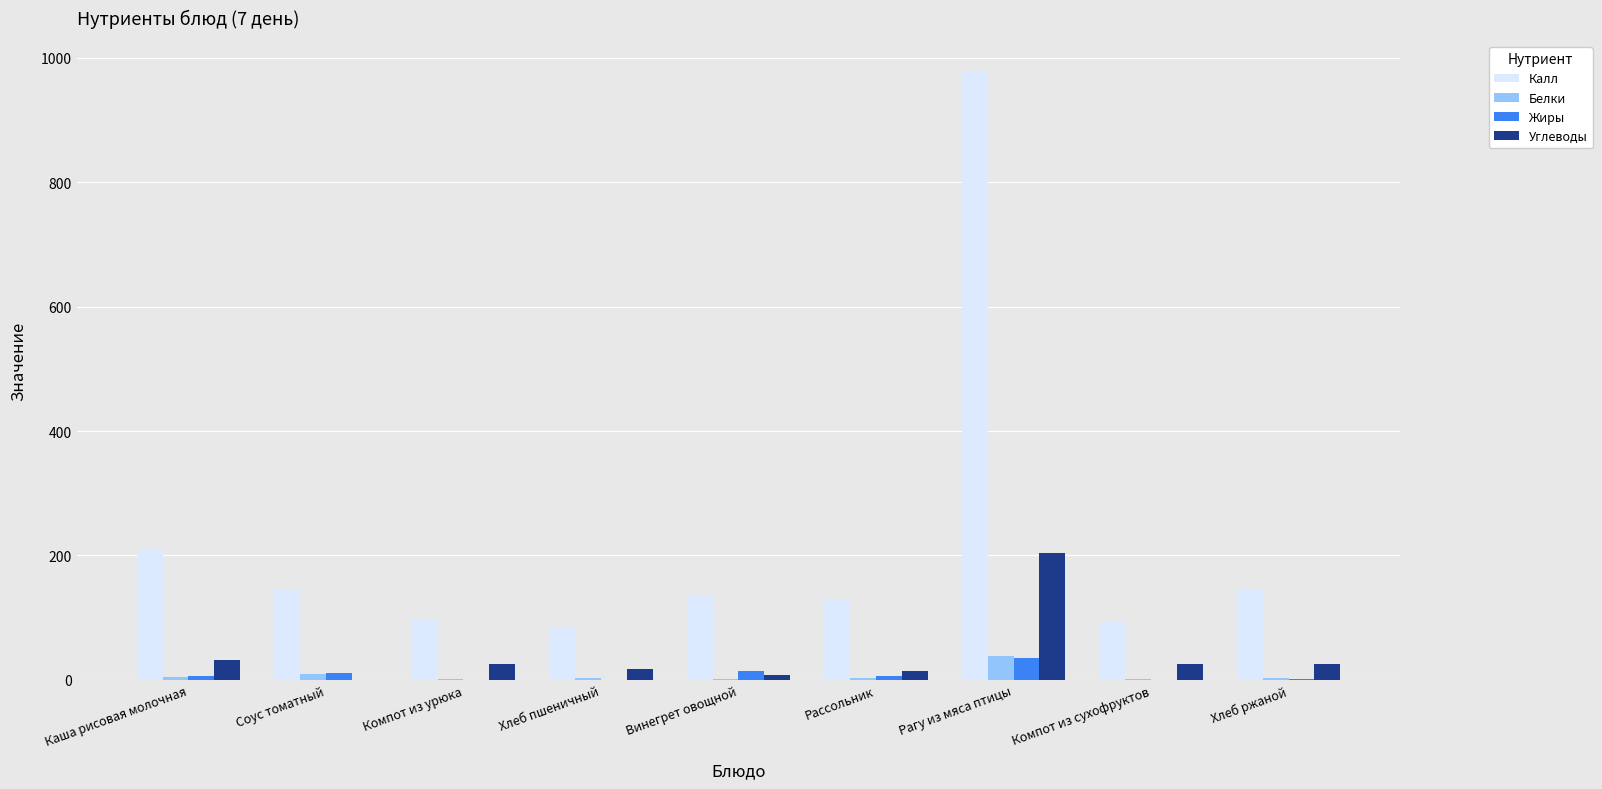

What is the highest value of the Жиры series?

34.8